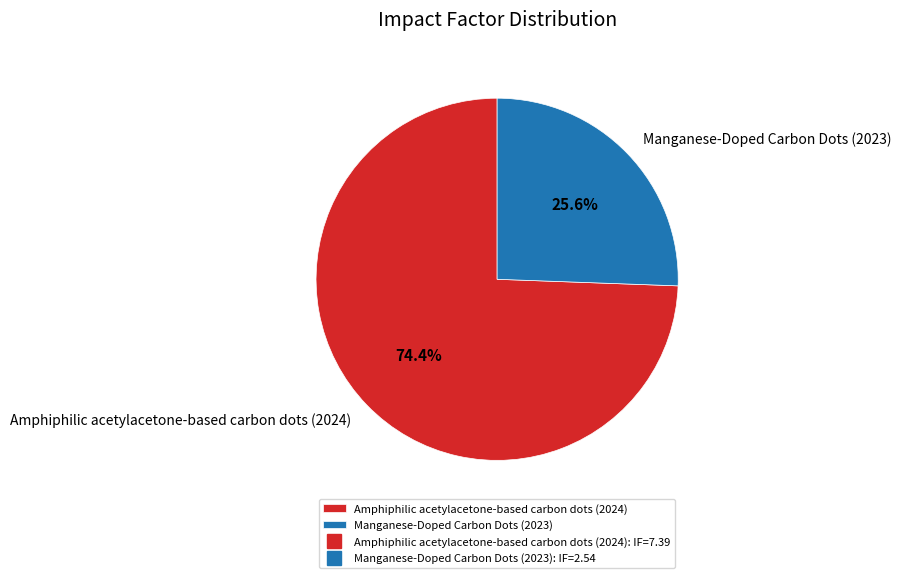

Which slice is the smallest?

Manganese-Doped Carbon Dots (2023)